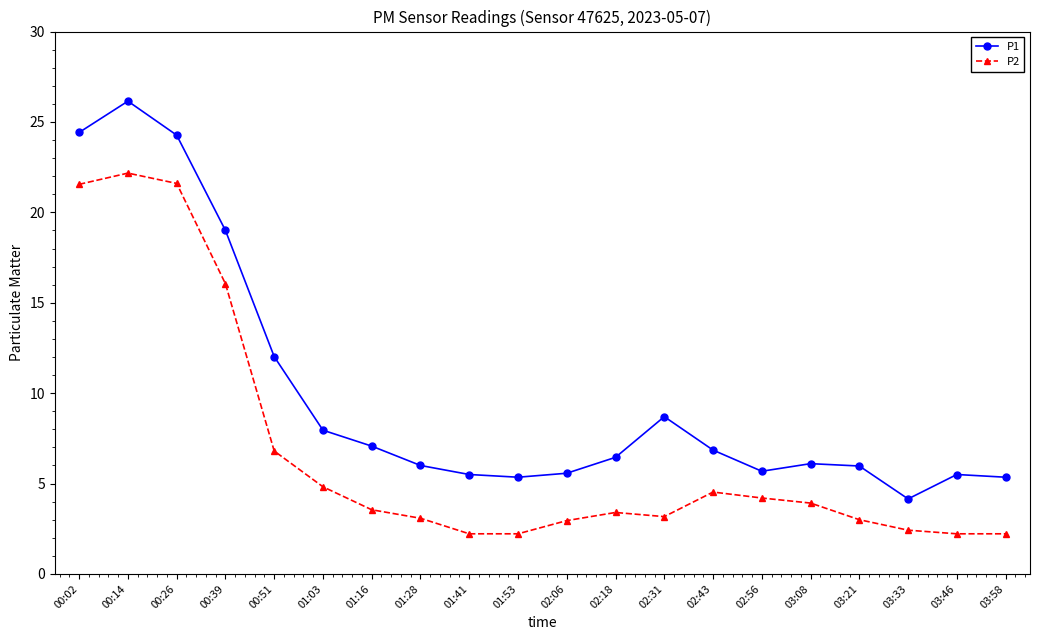

What is the spread (max minus min) of values at 01:53?

3.1